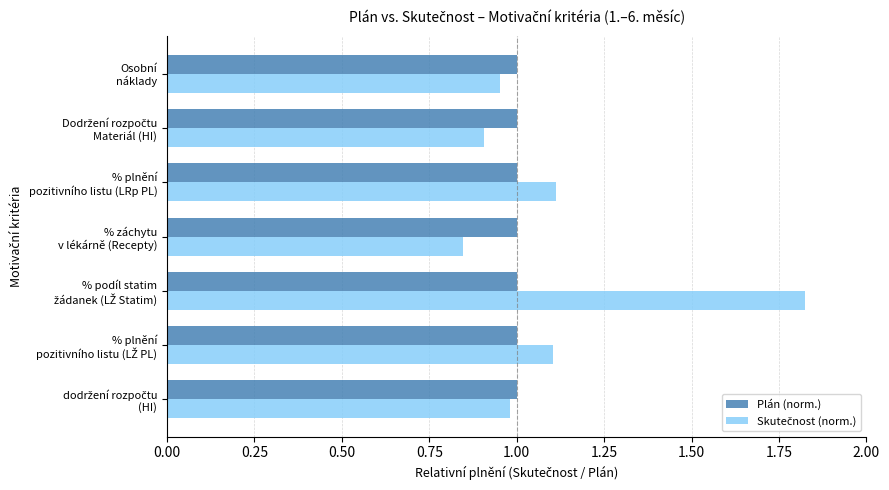

What is the sum of all Plán (norm.) values?

7.0